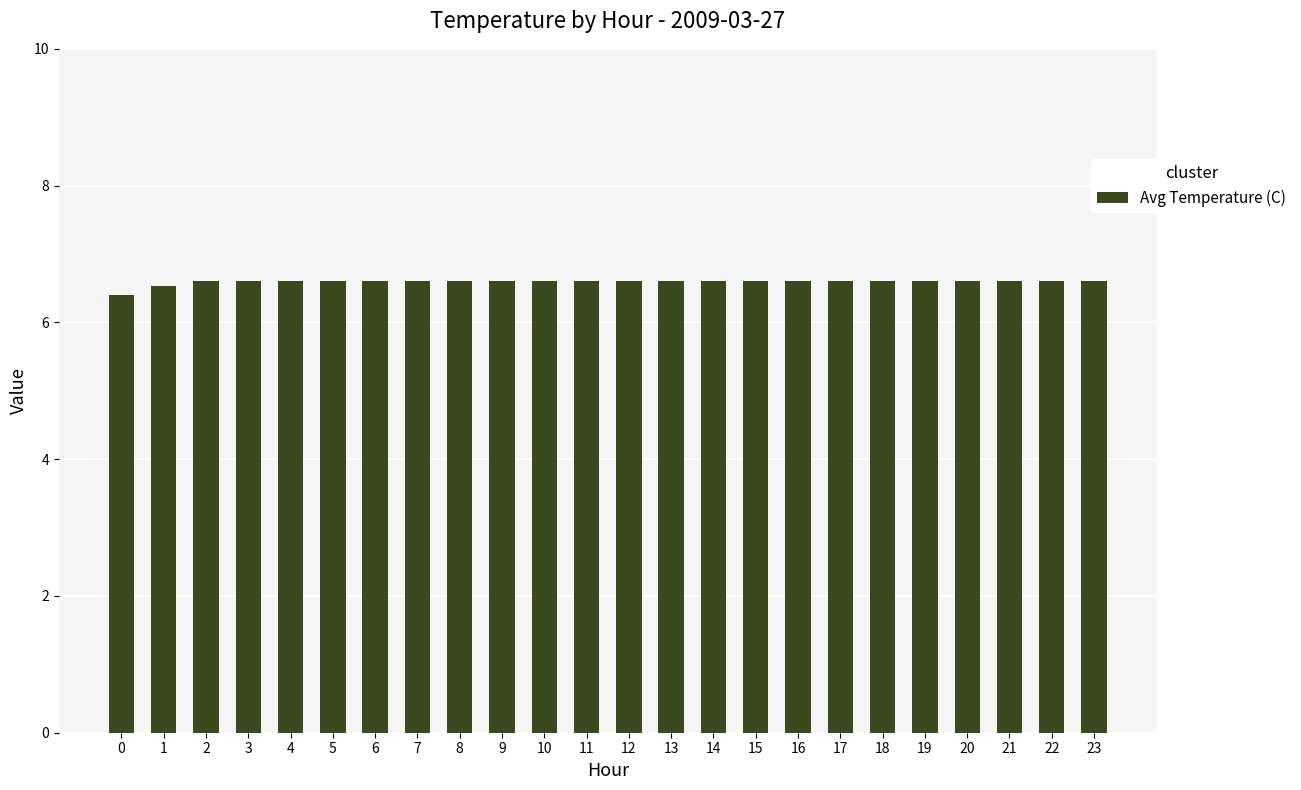

Reading left to right, list all the values displayed in this chart.

0=6.4	1=6.5	2=6.6	3=6.6	4=6.6	5=6.6	6=6.6	7=6.6	8=6.6	9=6.6	10=6.6	11=6.6	12=6.6	13=6.6	14=6.6	15=6.6	16=6.6	17=6.6	18=6.6	19=6.6	20=6.6	21=6.6	22=6.6	23=6.6